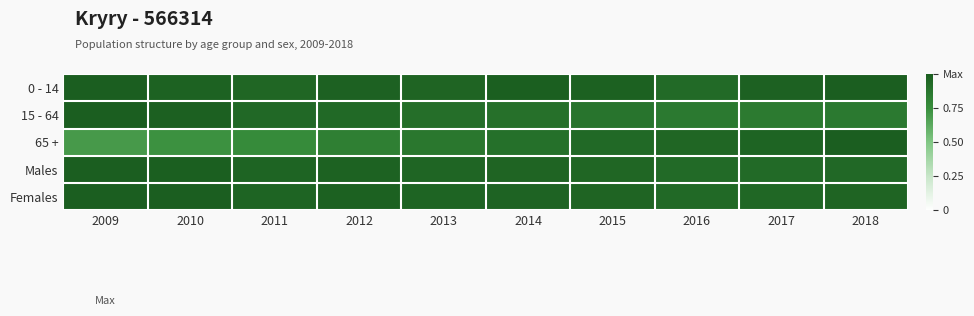

Reading left to right, list all the values displayed in this chart.

0 - 14: 2009=1.0	2010=1.0	2011=1.0	2012=1.0	2013=1.0	2014=1.0	2015=1.0	2016=0.9	2017=1.0	2018=1.0
15 - 64: 2009=1.0	2010=1.0	2011=0.9	2012=0.9	2013=0.9	2014=0.9	2015=0.9	2016=0.9	2017=0.9	2018=0.9
65 +: 2009=0.7	2010=0.7	2011=0.8	2012=0.8	2013=0.9	2014=0.9	2015=0.9	2016=1.0	2017=1.0	2018=1.0
Males: 2009=1.0	2010=1.0	2011=1.0	2012=1.0	2013=1.0	2014=1.0	2015=1.0	2016=0.9	2017=0.9	2018=0.9
Females: 2009=1.0	2010=1.0	2011=1.0	2012=1.0	2013=1.0	2014=1.0	2015=1.0	2016=0.9	2017=1.0	2018=1.0